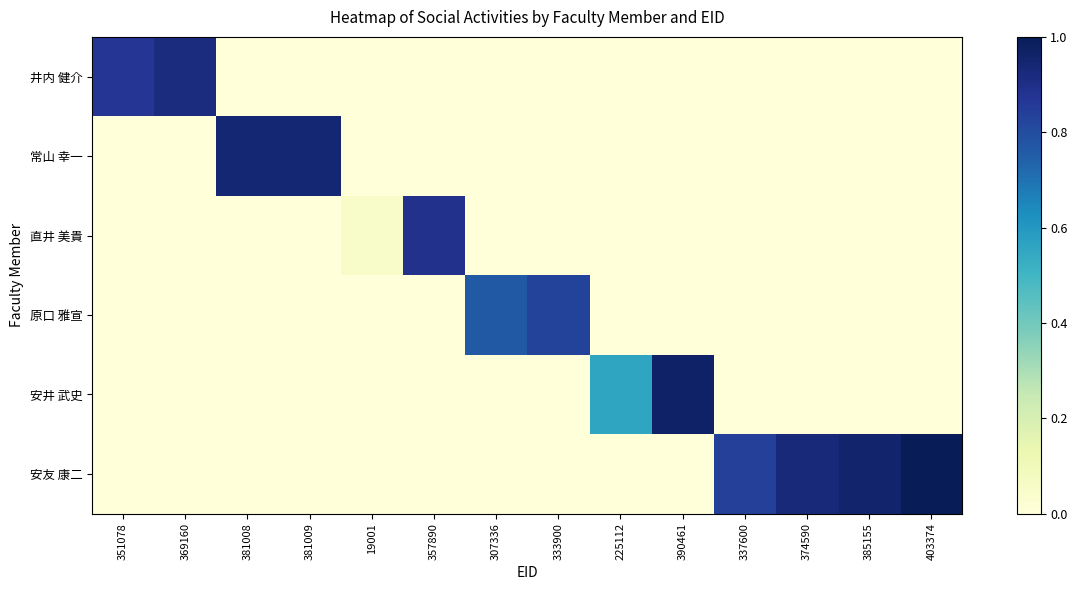

Between 333900 and 225112, which is larger?

333900